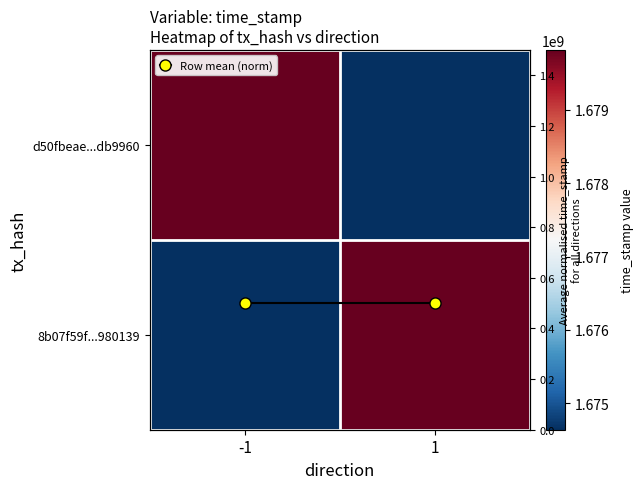

What is the sum of all 8b07f59f...980139 values?

3354458060.0